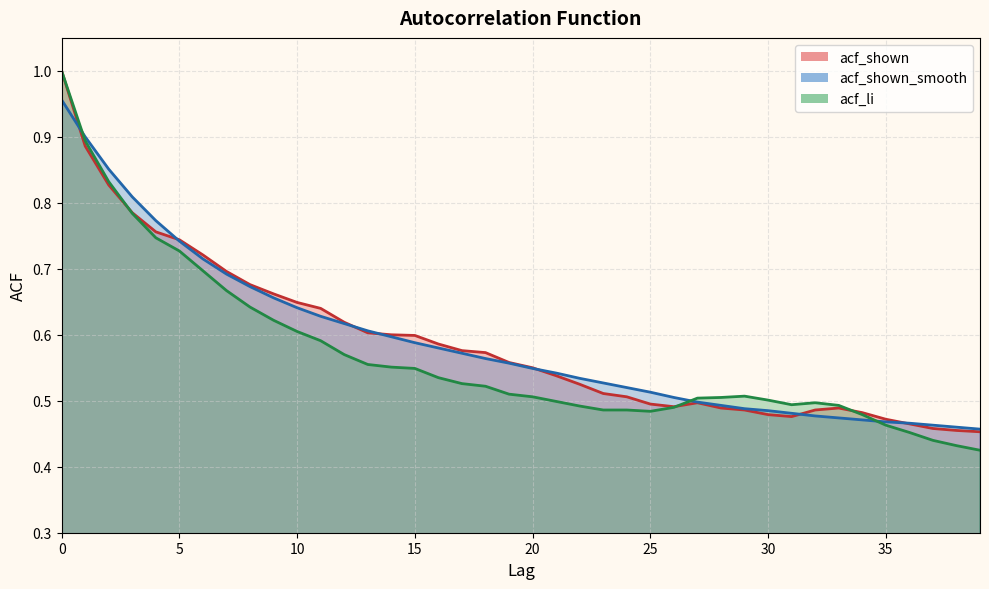

What is the difference between the acf_shown_smooth values at 33 and 18?

0.1